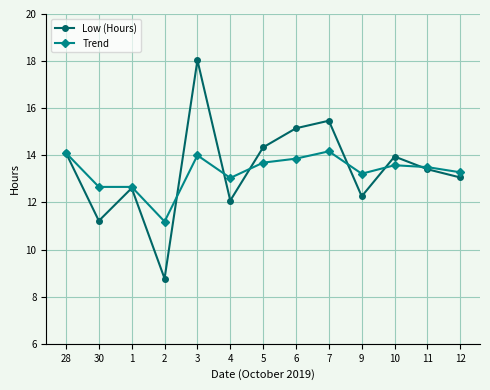

Rank the categories by Low (Hours) value from highest to lowest.

3, 7, 6, 5, 28, 10, 11, 12, 1, 9, 4, 30, 2